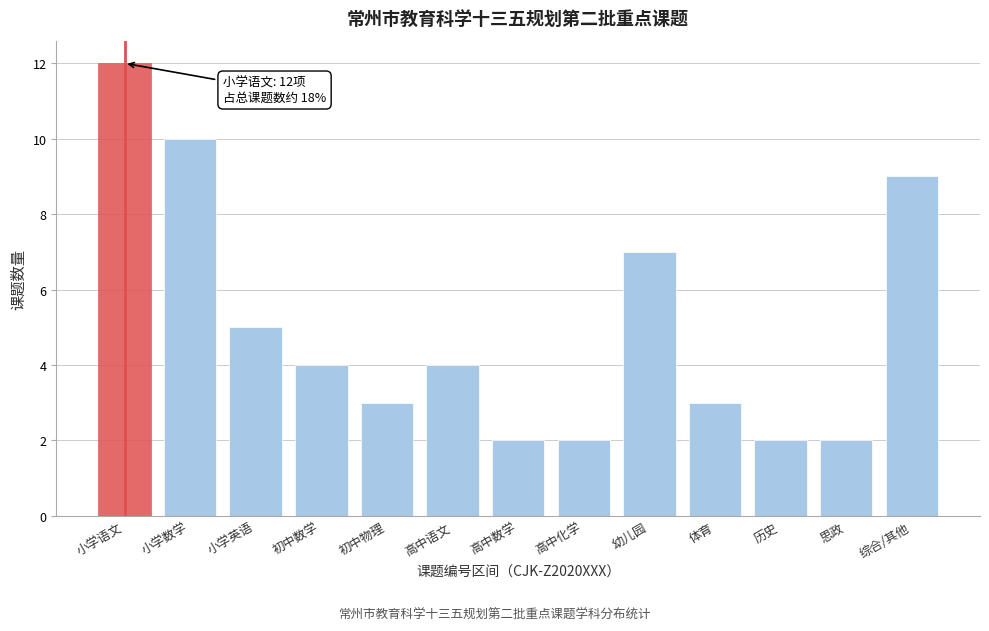

Reading right to left, what are all the values shown in this chart?

9	2	2	3	7	2	2	4	3	4	5	10	12